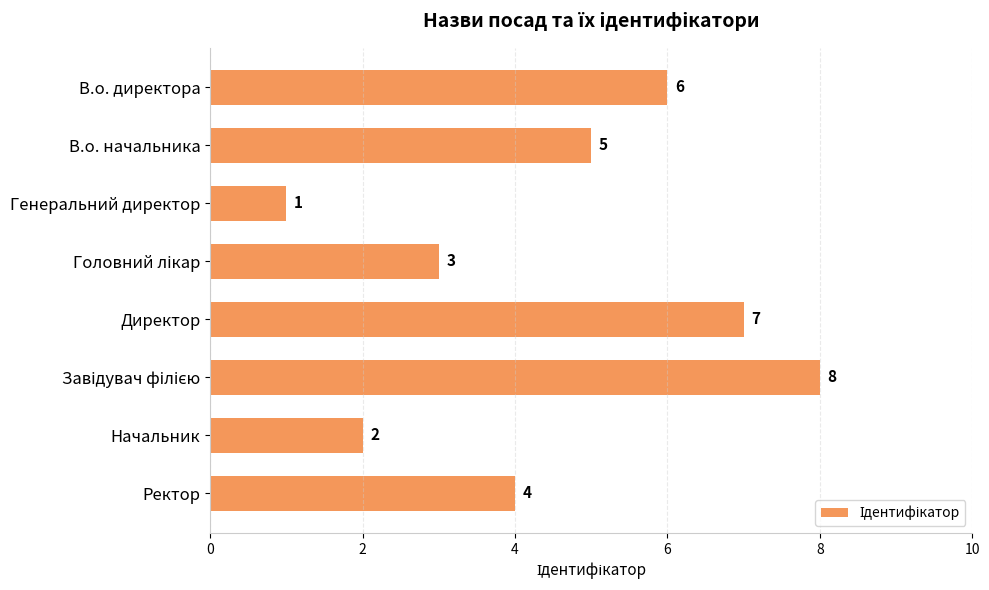

The value at Начальник is 2. True or false?

True